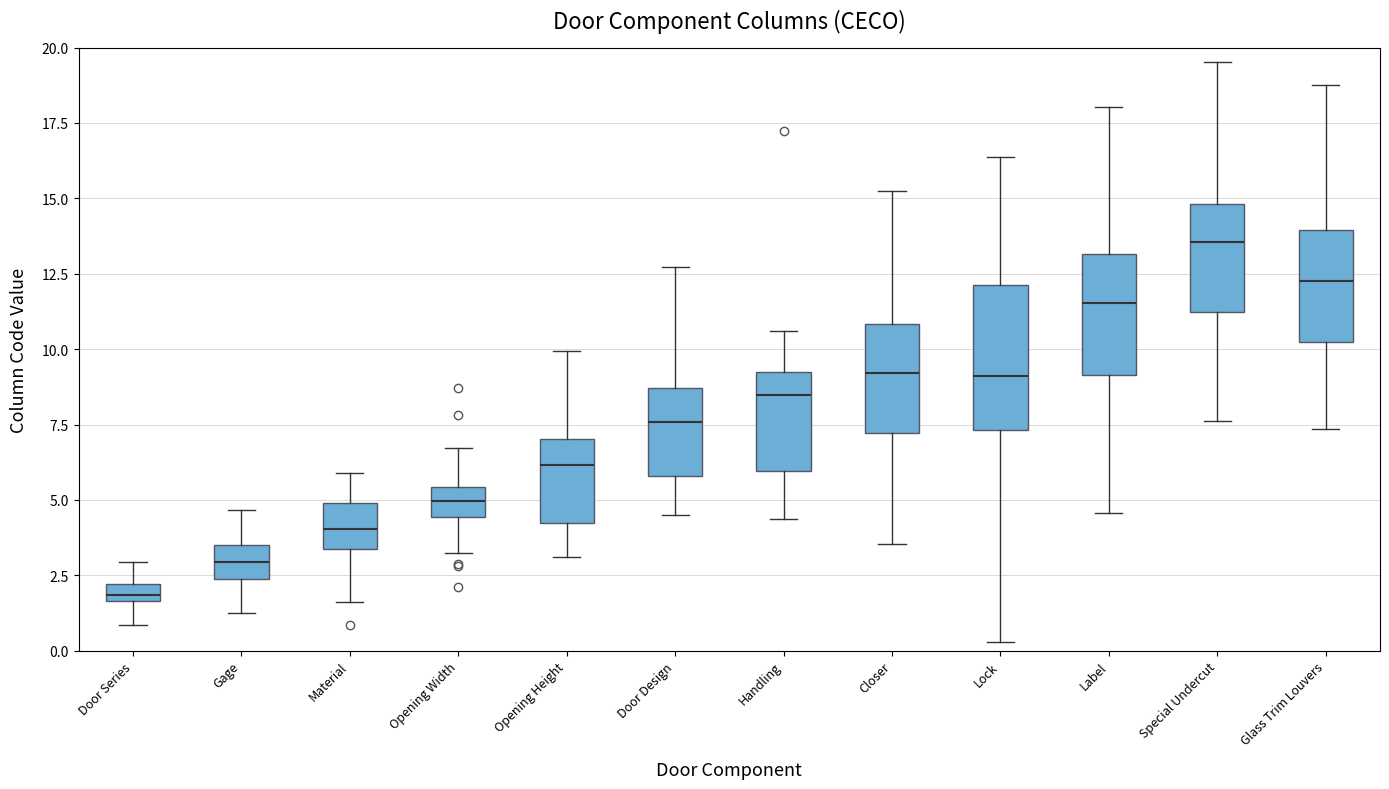

Which box's median line is the lowest?

Door Series